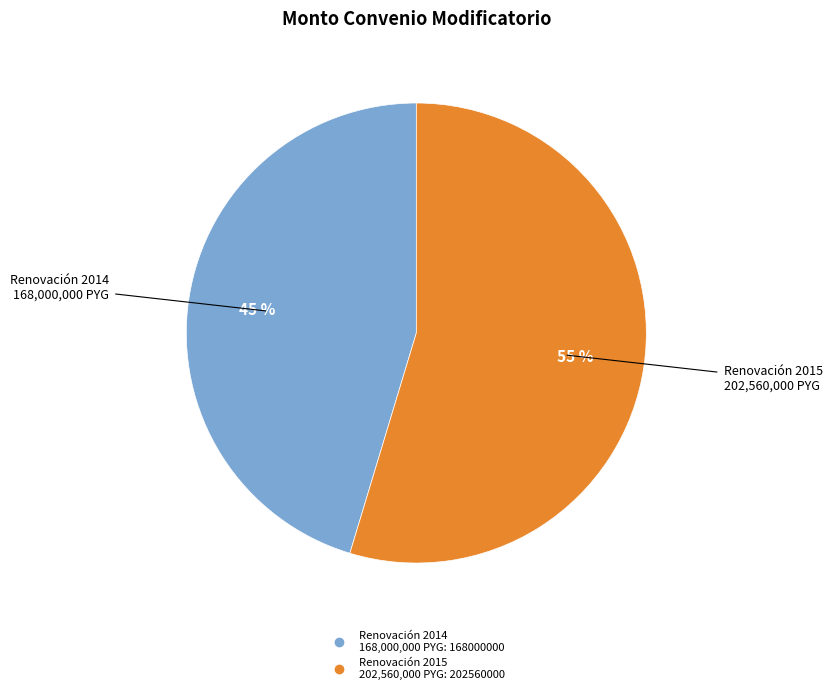

To the nearest percent, what is the average slice percentage?

50%